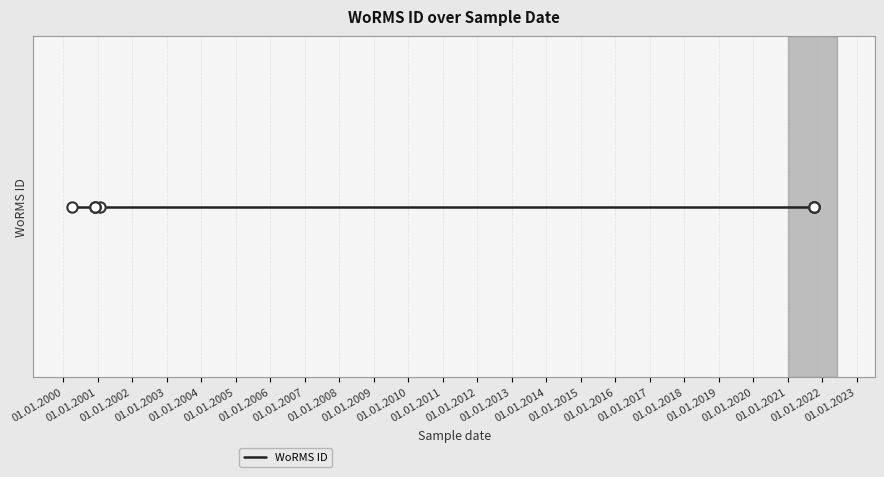

Between 2021-10-02 and 2021-10-02, which is larger?

2021-10-02